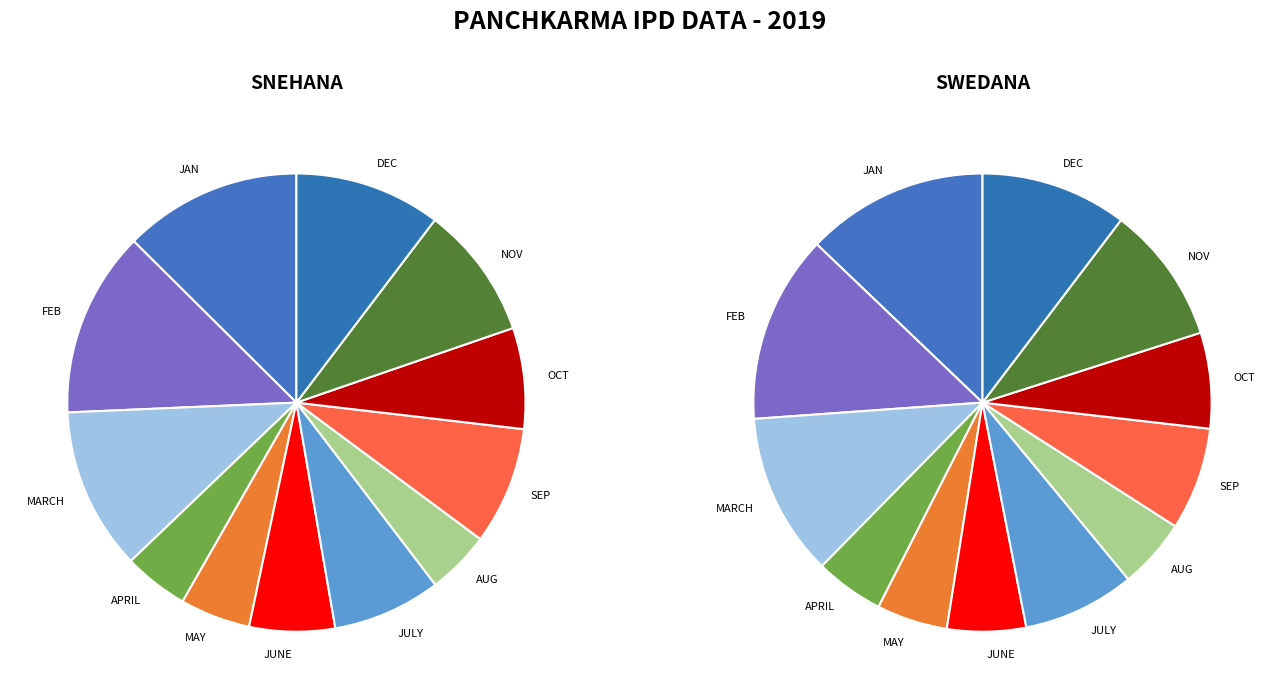

The JULY slice represents 15% of the pie. True or false?

False